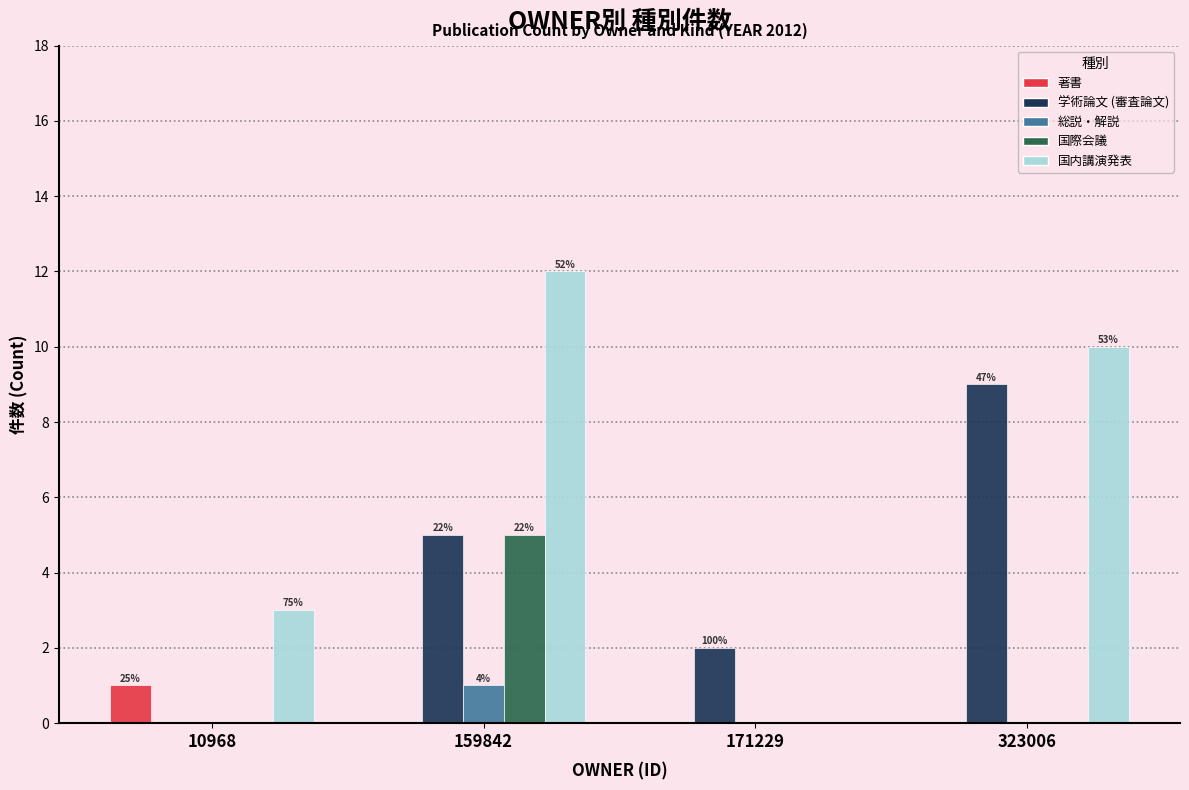

What are all the series names shown in the legend?

著書, 学術論文 (審査論文), 総説・解説, 国際会議, 国内講演発表